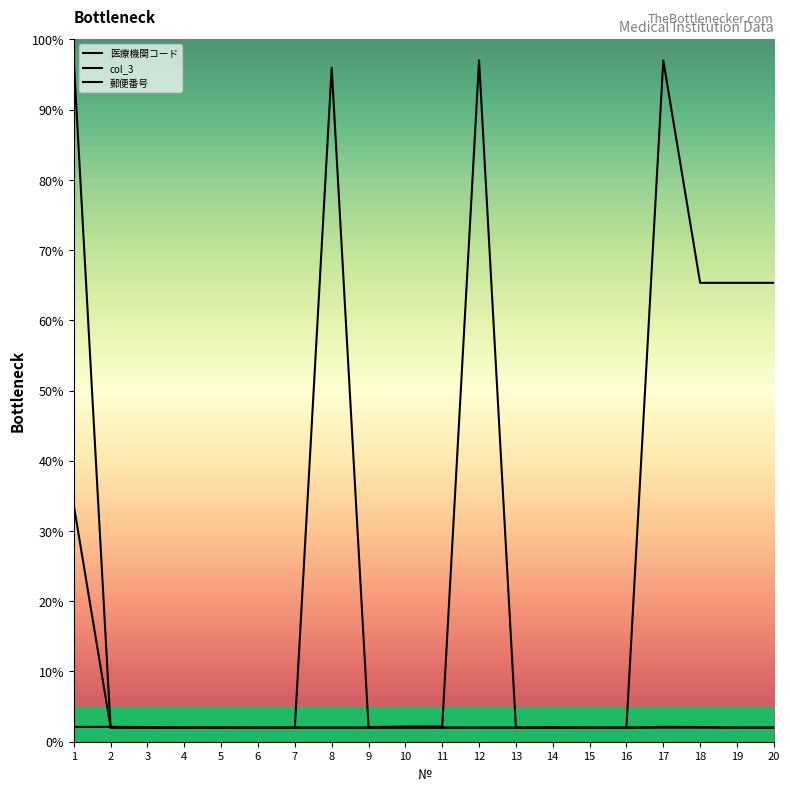

Where do 郵便番号 and 医療機関コード first cross each other?

1 and 2